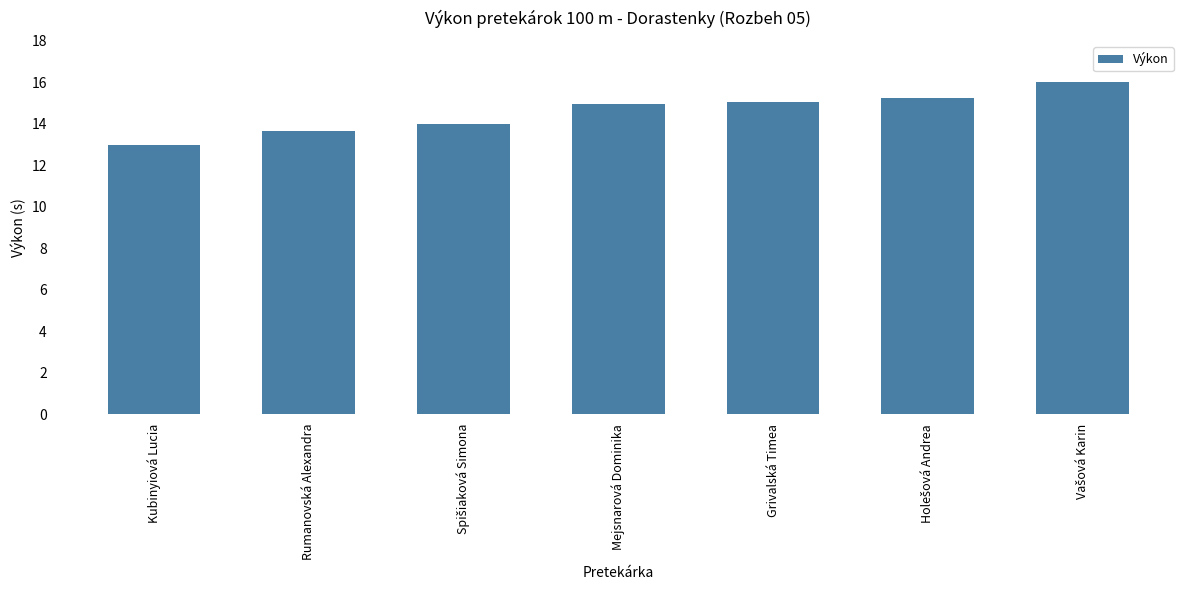

The chart shows a value of 6.0 at Rumanovská Alexandra. True or false?

False